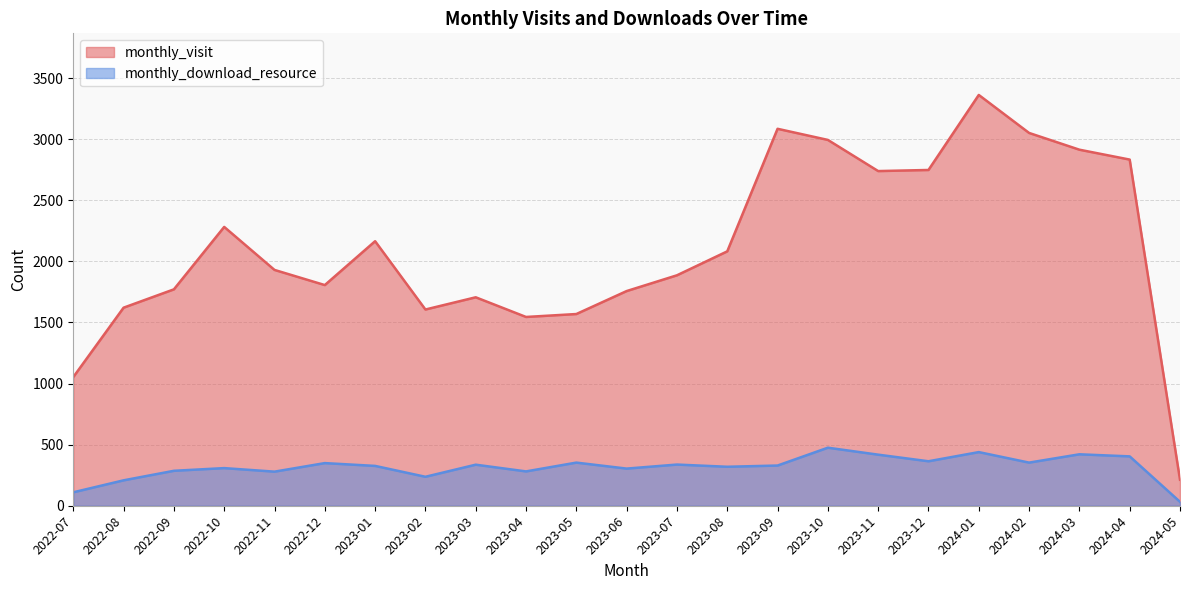

True or false: monthly_visit and monthly_download_resource intersect in this chart.

False